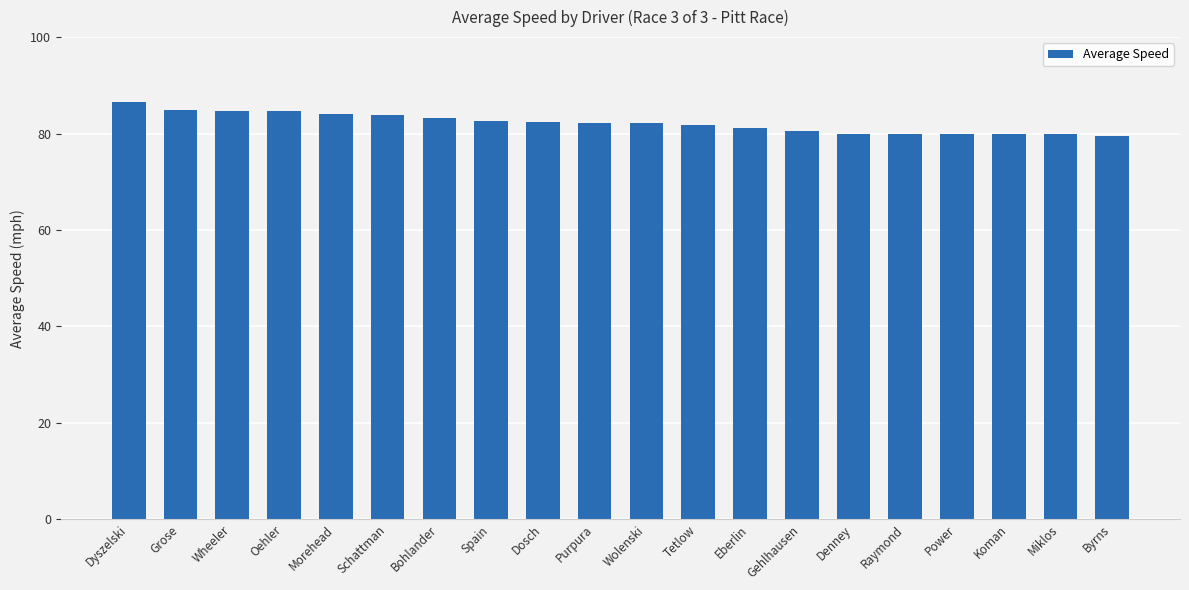

Are the bars horizontal?

No